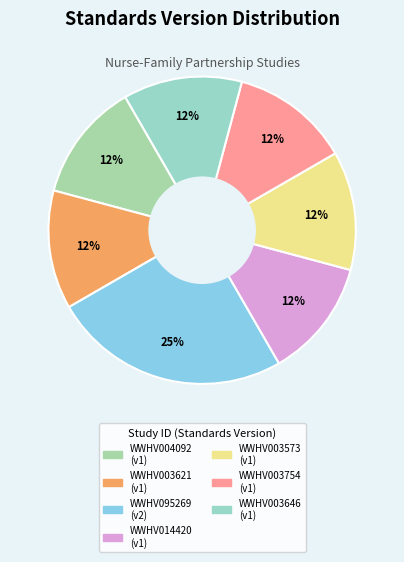

Is there any slice that represents more than half of the pie?

No